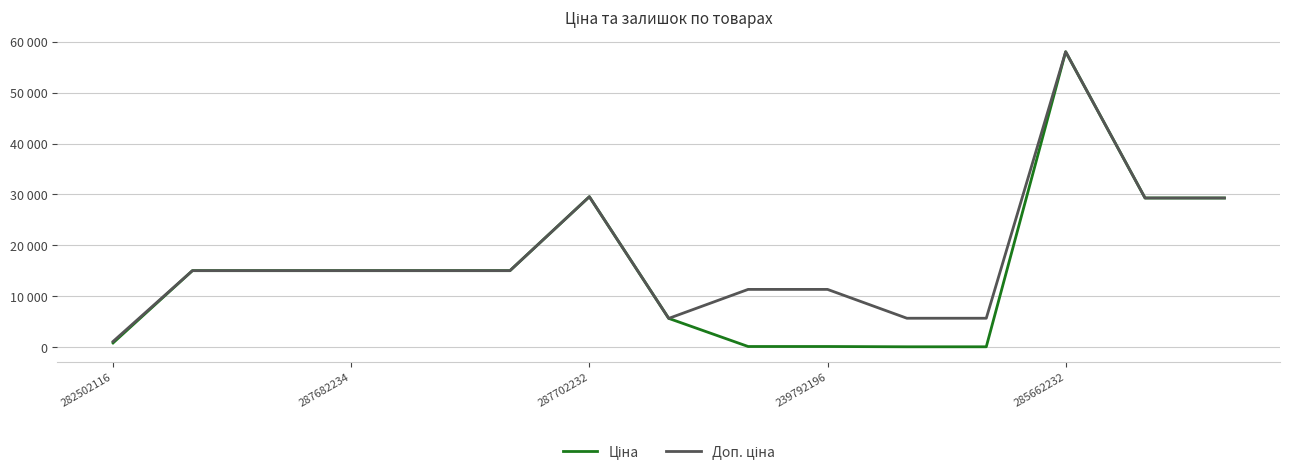

What is the label of the 4th point from the right?

11